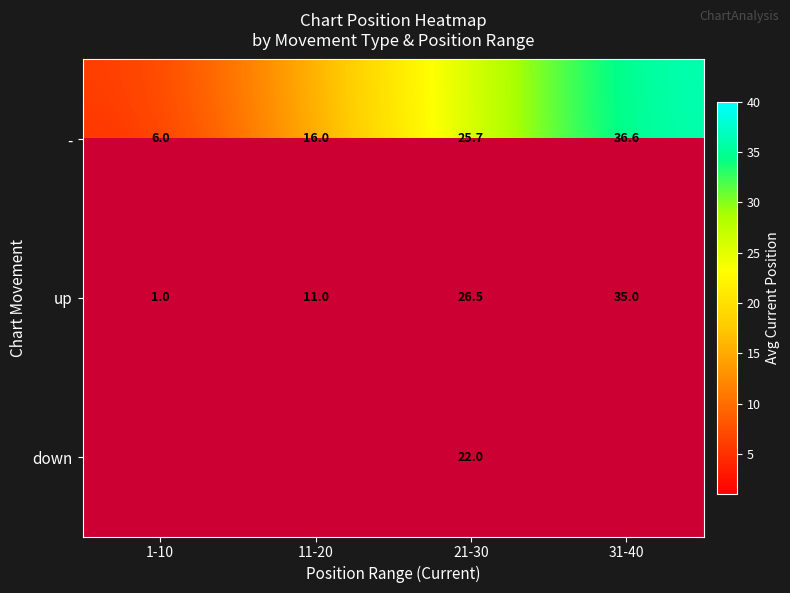

What is the approximate value of up at 11-20?

11.0